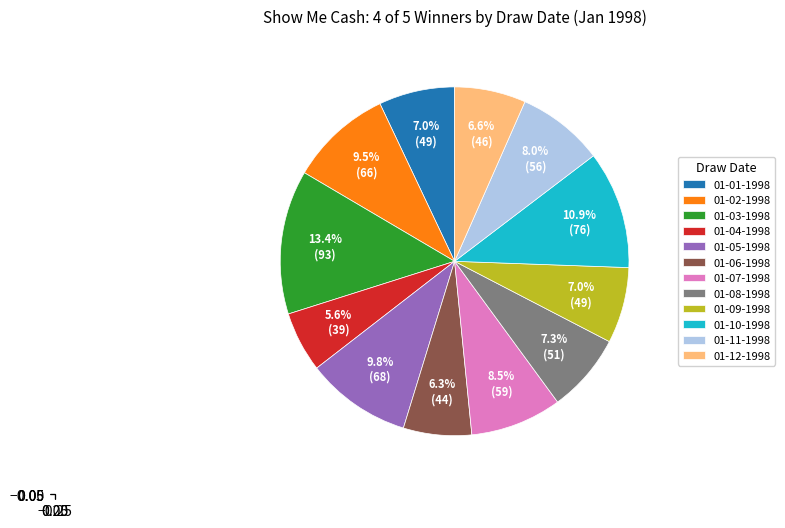

Combined, what portion of the pie is 01-04-1998 and 01-10-1998?

16.5%